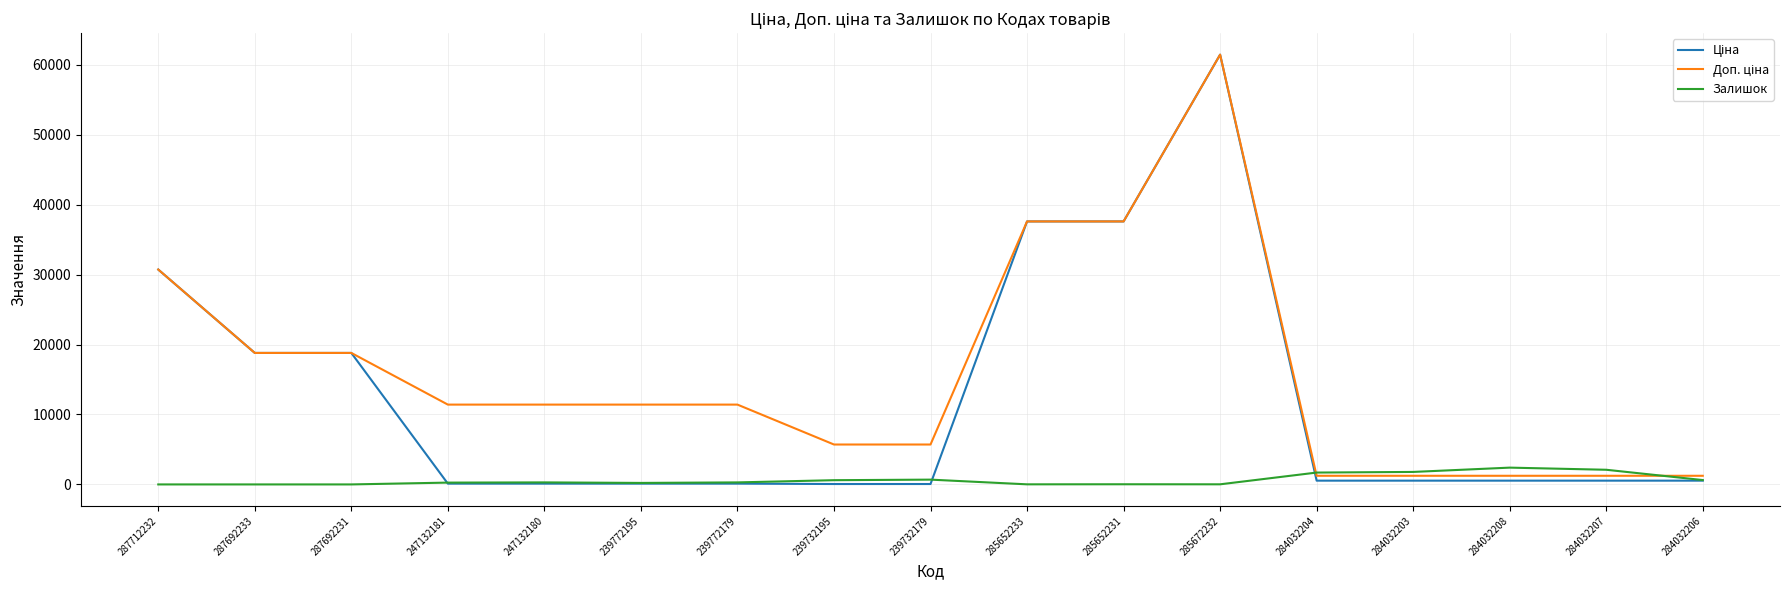

The Залишок series shows 0.0 at 287692231. True or false?

True